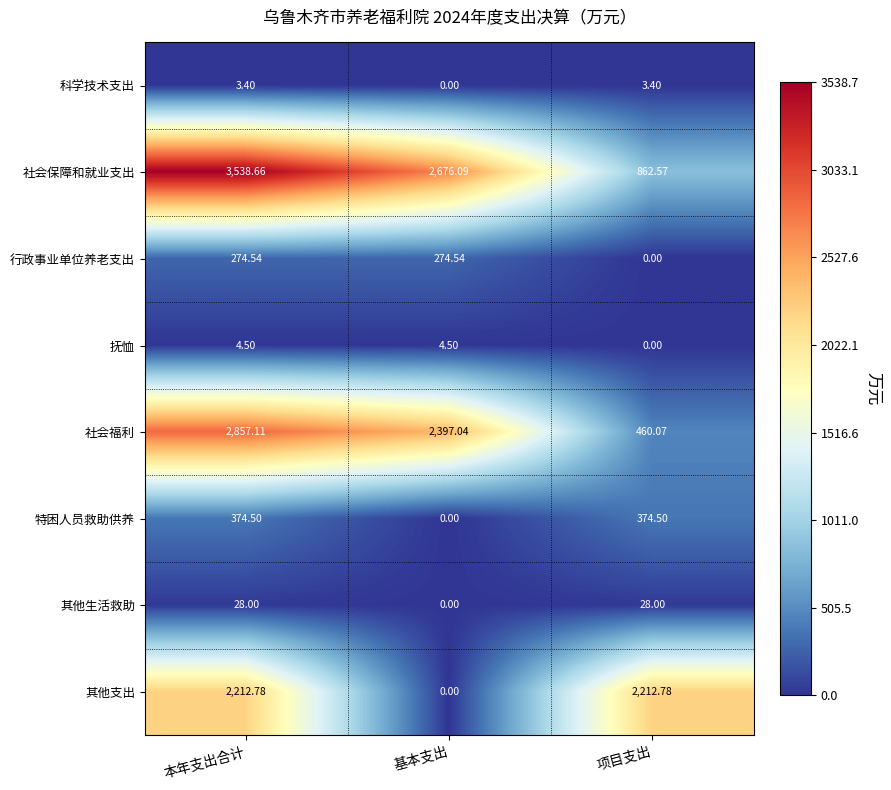

What is the total value across all series at 项目支出?

3941.3